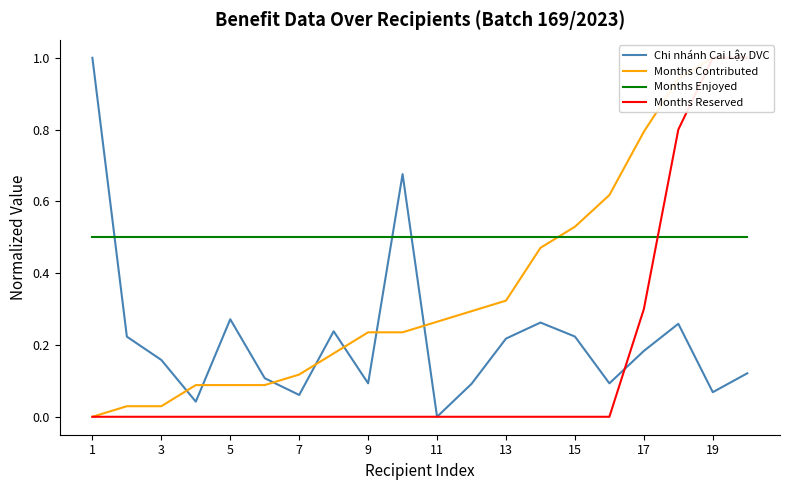

What is the maximum value for Chi nhánh Cai Lậy DVC?

1.0